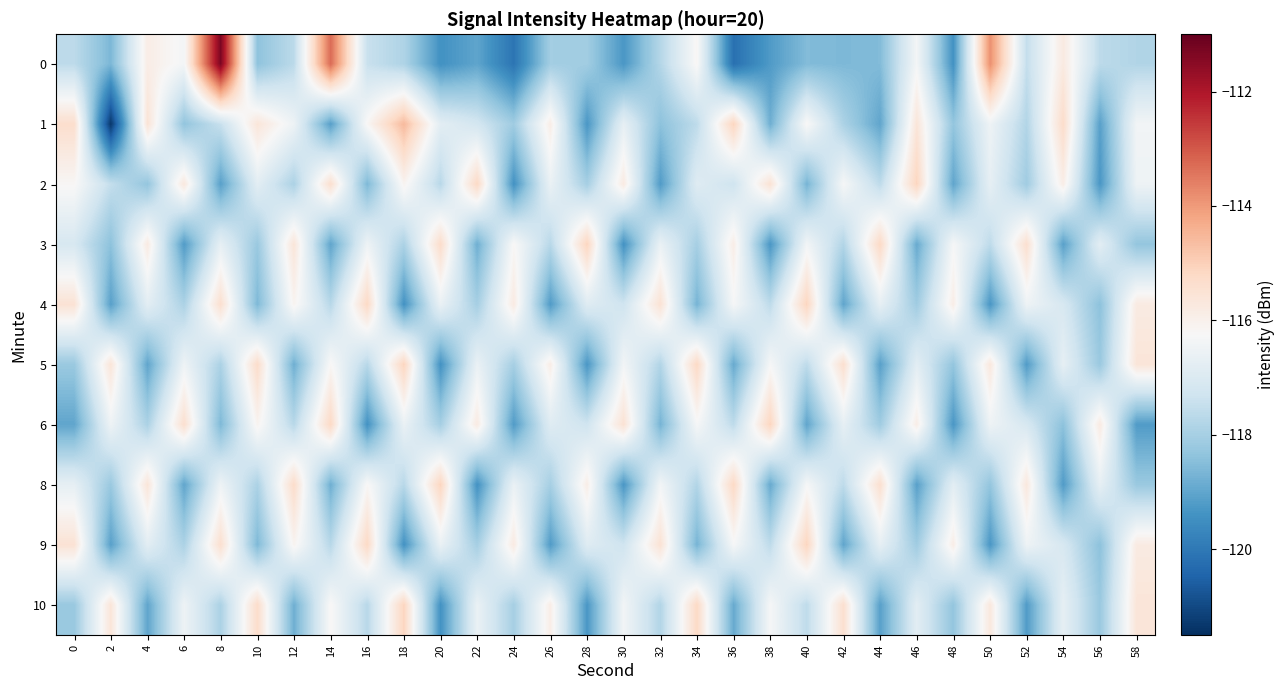

How many distinct data groups are displayed?

10